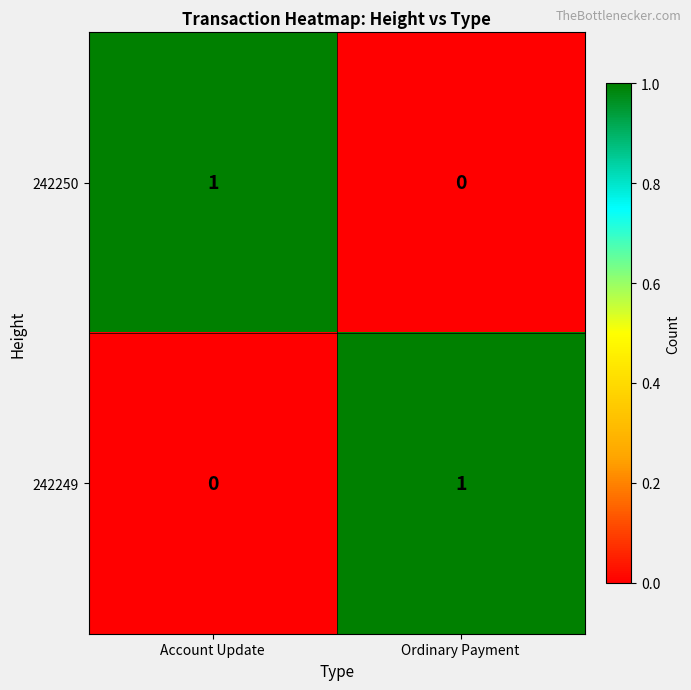

At which label is 242249 closest to 0?

Account Update